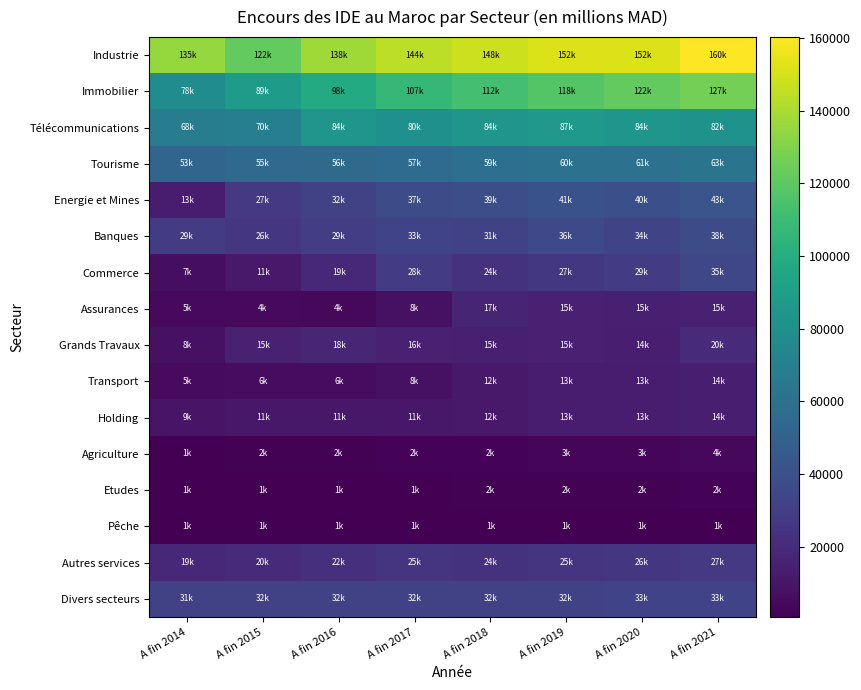

Which has a higher value, A fin 2021 or A fin 2020?

A fin 2021